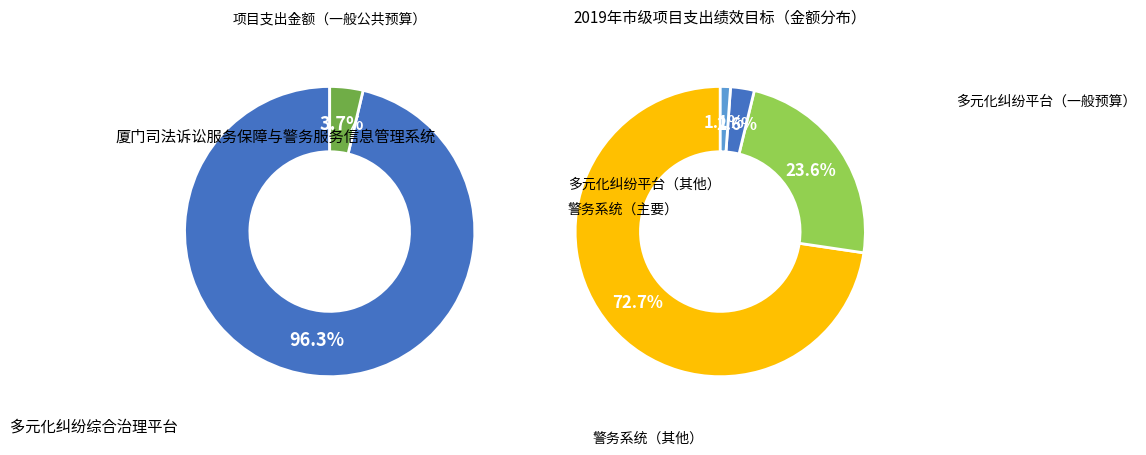

To the nearest percent, what is the difference between the largest and smallest slice percentages?

93%